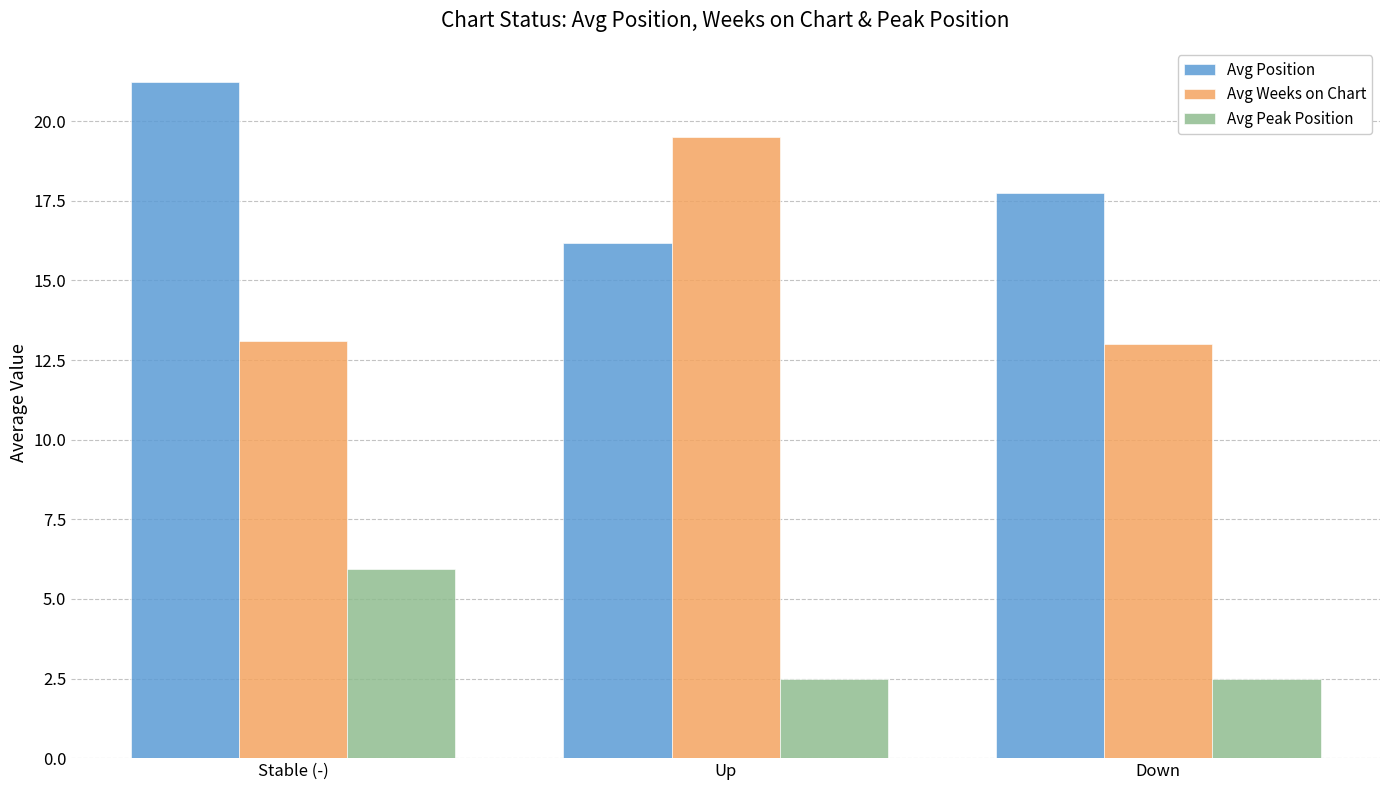

Which category has the highest value across all series?

Stable (-)